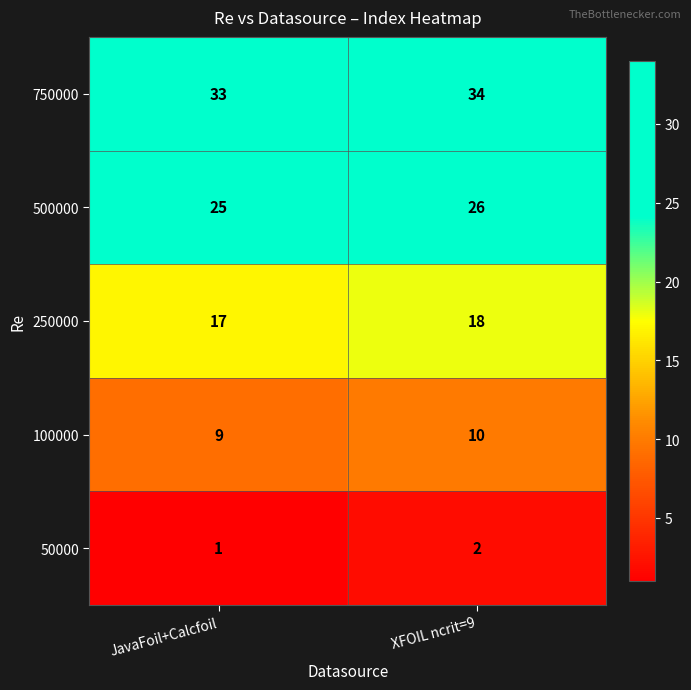

True or false: 50000 has a value of 1 at JavaFoil+Calcfoil.

True